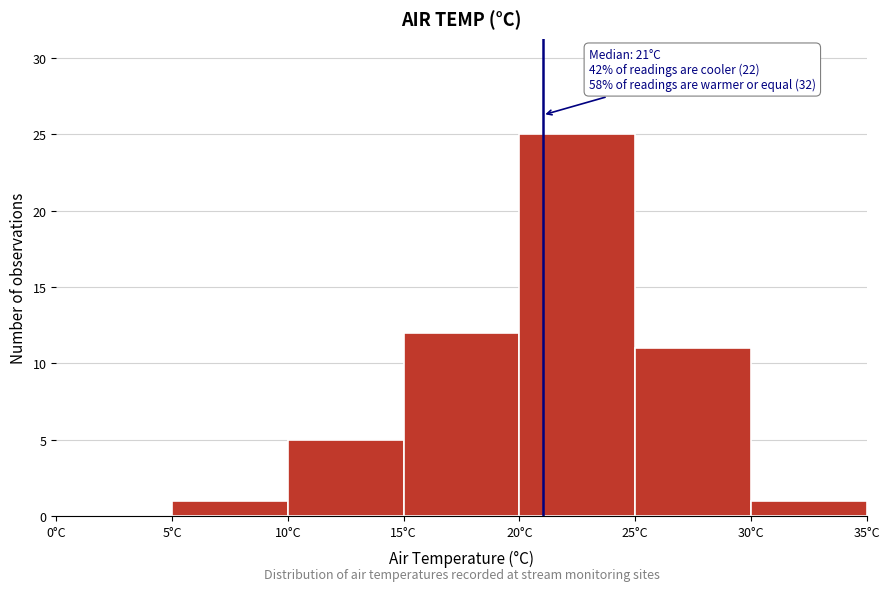

Over which range of the x-axis is the bar tallest?

20 to 25